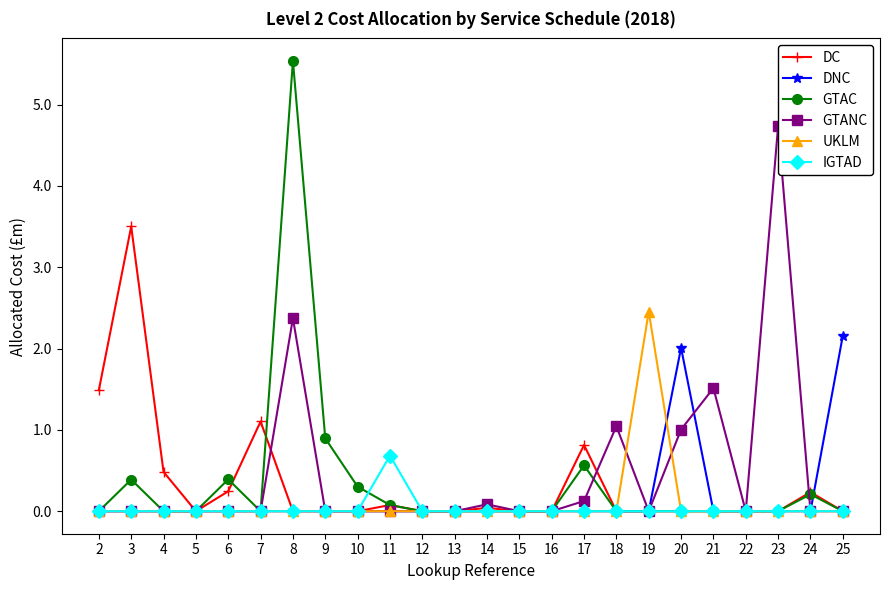

True or false: IGTAD and GTANC cross at least once.

False